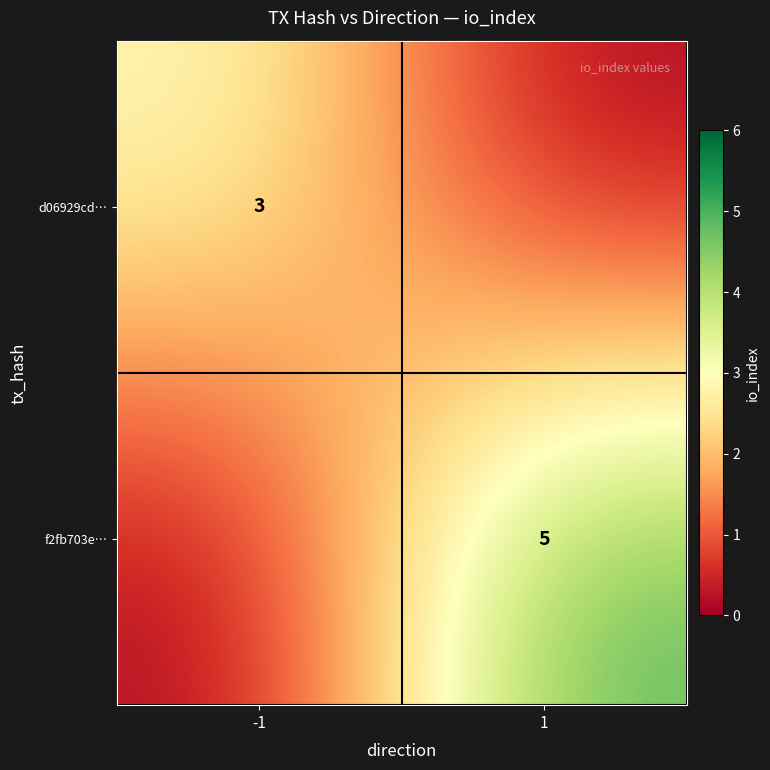

The f2fb703e… series shows 2 at 1. True or false?

False